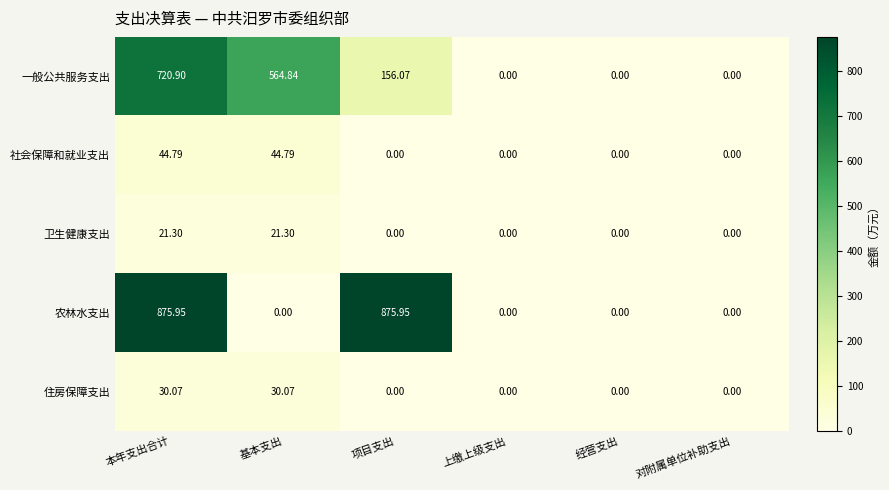

Count the number of data series in this chart.

5